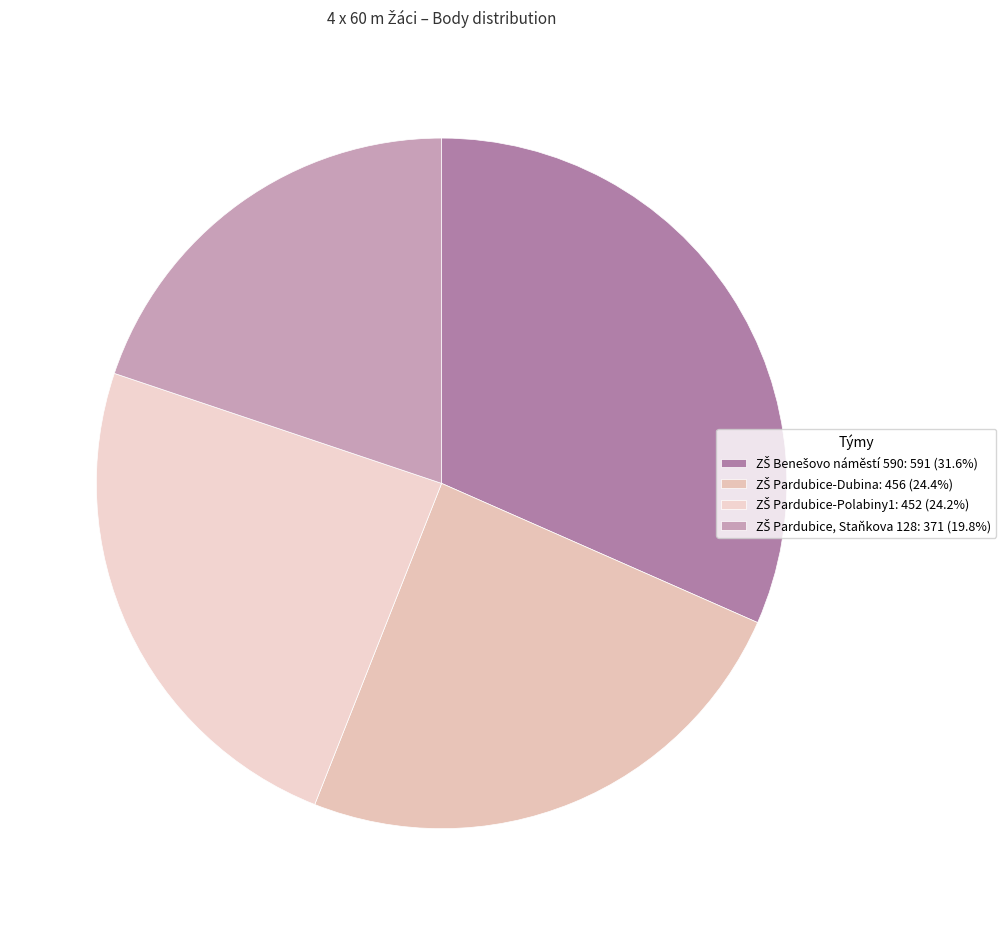

How many slices are in this pie chart?

4